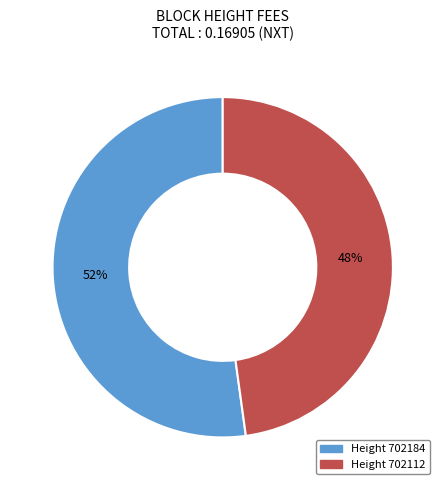

To the nearest percent, what is the average slice percentage?

50%